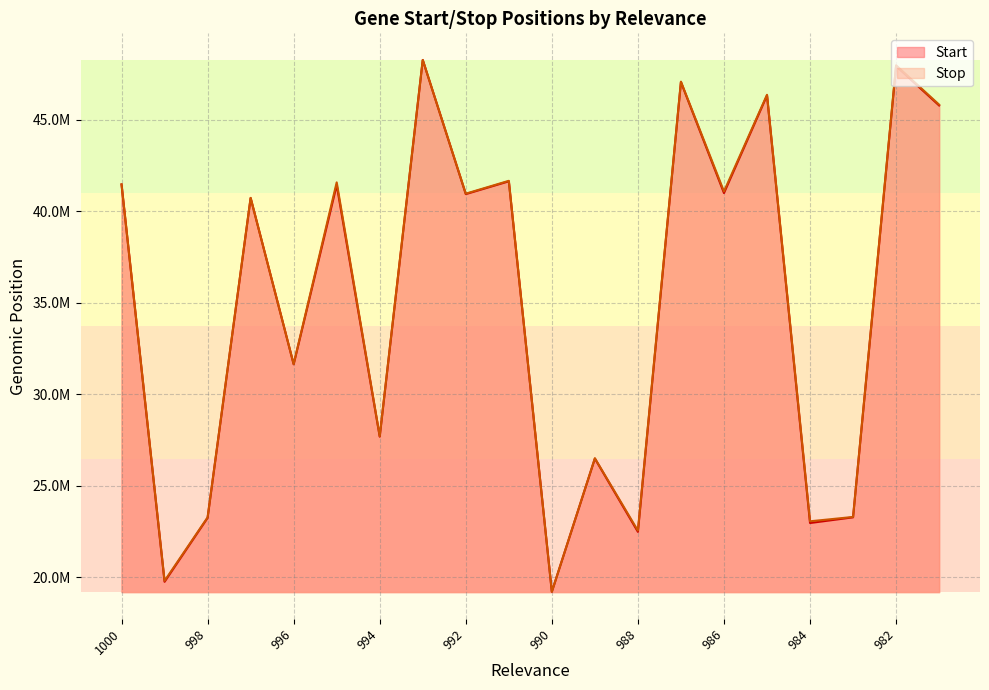

True or false: Start has more than 0 points higher than both neighbors.

True